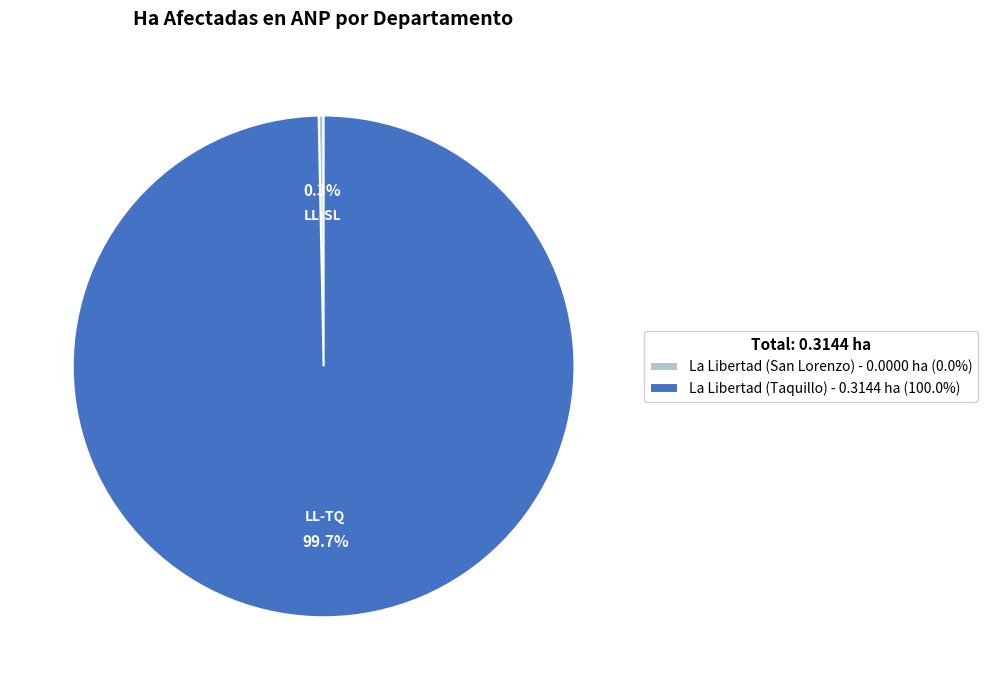

Which has a higher value, La Libertad (San Lorenzo) - 0.0000 ha (0.0%) or La Libertad (Taquillo) - 0.3144 ha (100.0%)?

La Libertad (Taquillo) - 0.3144 ha (100.0%)